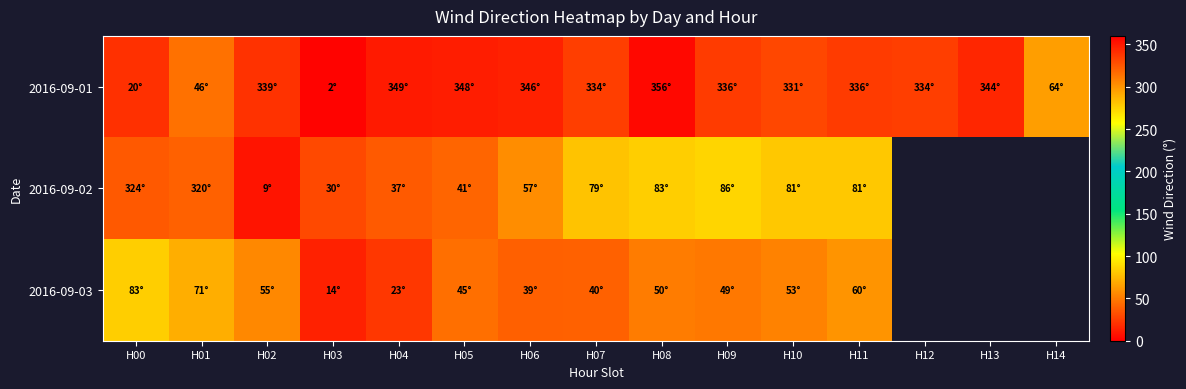

What is the difference between the highest and lowest values at H07?

294.0